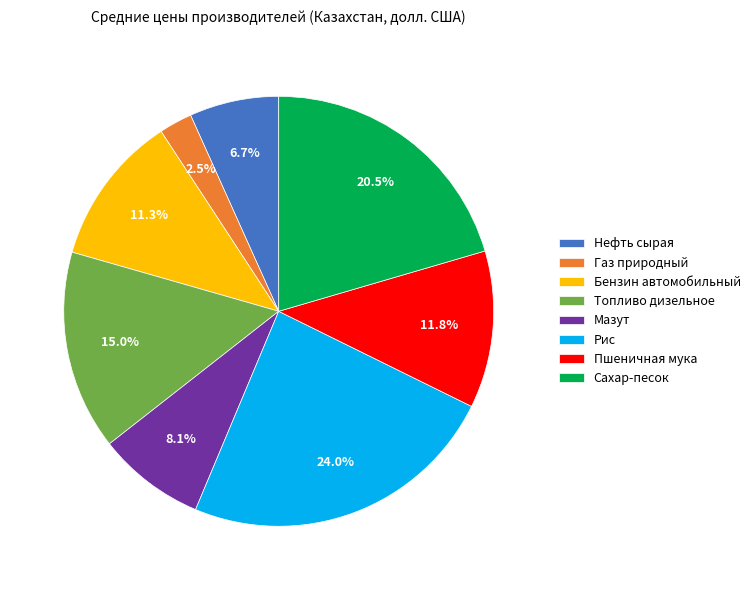

How many slices are in this pie chart?

8